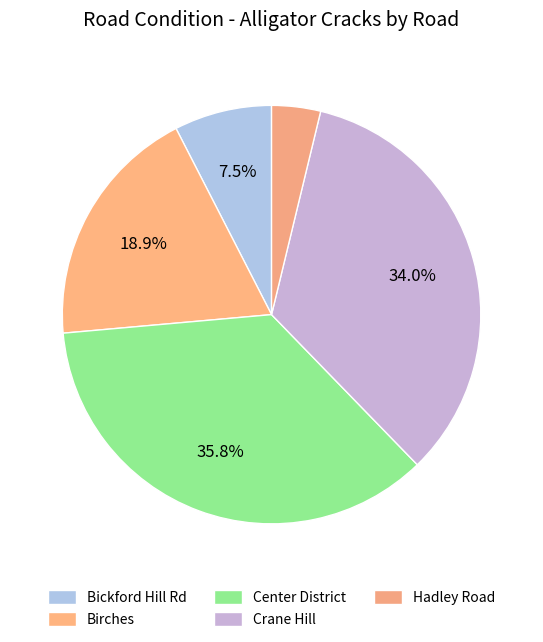

What is the smallest slice in the pie chart?

Hadley Road